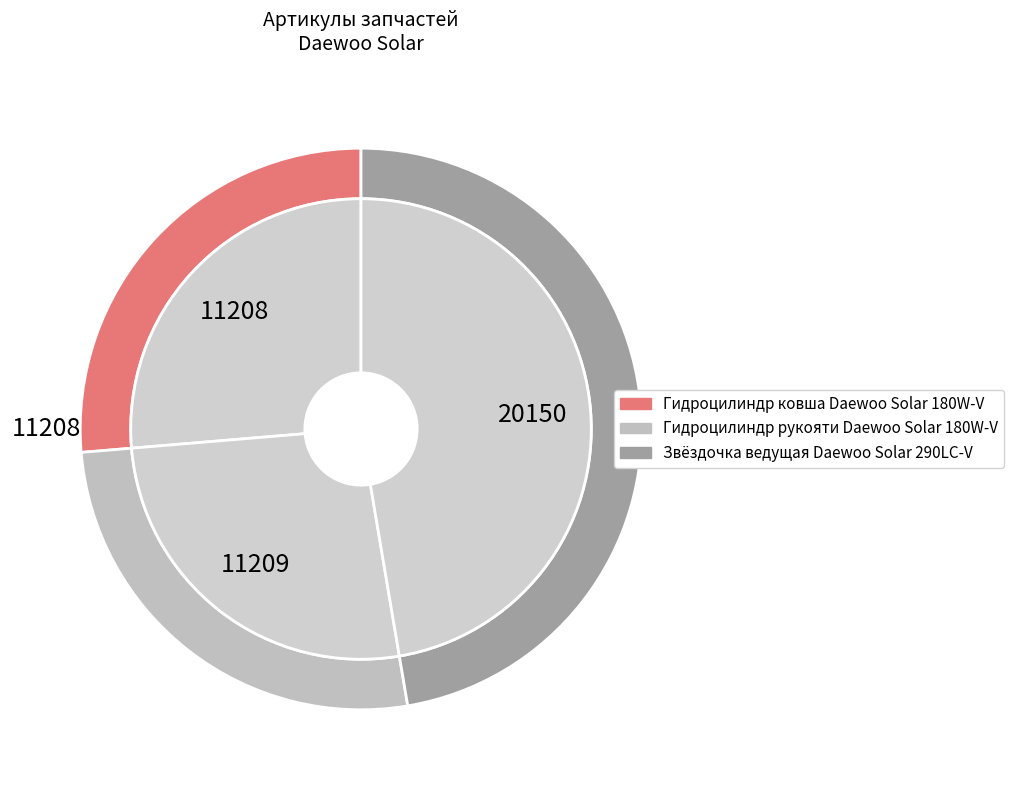

How many slices are in this pie chart?

3